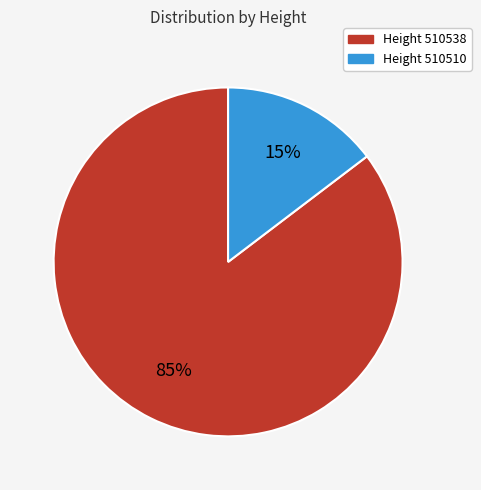

Is there a majority slice in this chart?

Yes